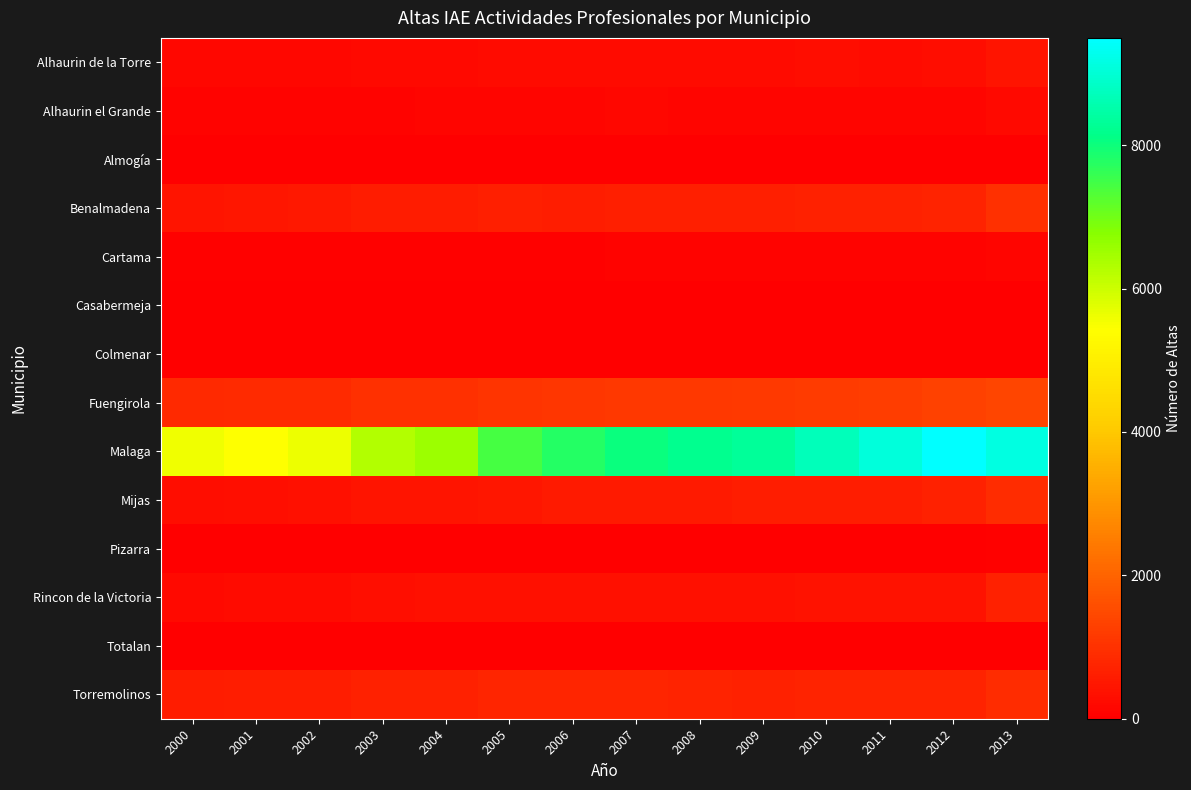

Reading right to left, transcribe all the data shown in this chart.

Alhaurin de la Torre: 2013=426	2012=268	2011=257	2010=264	2009=249	2008=234	2007=245	2006=235	2005=224	2004=215	2003=193	2002=163	2001=166	2000=153
Alhaurin el Grande: 2013=209	2012=148	2011=137	2010=140	2009=143	2008=145	2007=156	2006=139	2005=124	2004=121	2003=103	2002=94	2001=78	2000=75
Almogía: 2013=21	2012=18	2011=16	2010=18	2009=18	2008=18	2007=15	2006=13	2005=10	2004=11	2003=10	2002=6	2001=7	2000=6
Benalmadena: 2013=966	2012=709	2011=679	2010=686	2009=633	2008=632	2007=635	2006=630	2005=638	2004=588	2003=587	2002=504	2001=453	2000=434
Cartama: 2013=145	2012=92	2011=86	2010=82	2009=80	2008=78	2007=77	2006=74	2005=66	2004=64	2003=57	2002=54	2001=55	2000=51
Casabermeja: 2013=22	2012=15	2011=13	2010=15	2009=14	2008=17	2007=18	2006=16	2005=18	2004=14	2003=12	2002=9	2001=10	2000=11
Colmenar: 2013=17	2012=17	2011=14	2010=15	2009=13	2008=13	2007=14	2006=15	2005=14	2004=12	2003=10	2002=10	2001=8	2000=8
Fuengirola: 2013=1377	2012=1306	2011=1244	2010=1198	2009=1160	2008=1136	2007=1137	2006=1109	2005=1054	2004=986	2003=971	2002=890	2001=855	2000=825
Malaga: 2013=9159	2012=9497	2011=9069	2010=8702	2009=8312	2008=8205	2007=8036	2006=7778	2005=7424	2004=6538	2003=6303	2002=5622	2001=5435	2000=5591
Mijas: 2013=909	2012=684	2011=619	2010=625	2009=615	2008=532	2007=521	2006=526	2005=482	2004=428	2003=413	2002=359	2001=318	2000=281
Pizarra: 2013=45	2012=29	2011=29	2010=25	2009=23	2008=25	2007=30	2006=23	2005=22	2004=19	2003=19	2002=20	2001=18	2000=19
Rincon de la Victoria: 2013=691	2012=379	2011=399	2010=376	2009=370	2008=370	2007=360	2006=335	2005=341	2004=335	2003=308	2002=255	2001=231	2000=220
Totalan: 2013=1	2012=1	2011=2	2010=1	2009=1	2008=1	2007=1	2006=1	2005=1	2004=1	2003=1	2002=1	2001=0	2000=0
Torremolinos: 2013=891	2012=717	2011=705	2010=724	2009=703	2008=735	2007=758	2006=751	2005=743	2004=689	2003=675	2002=617	2001=594	2000=583